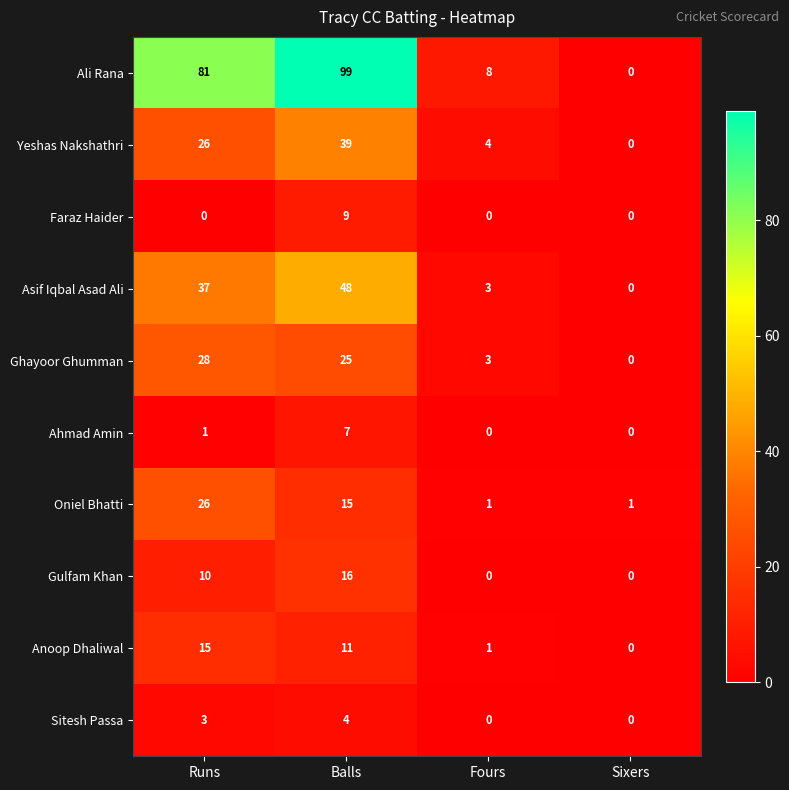

True or false: Anoop Dhaliwal has a value of 1 at Fours.

True